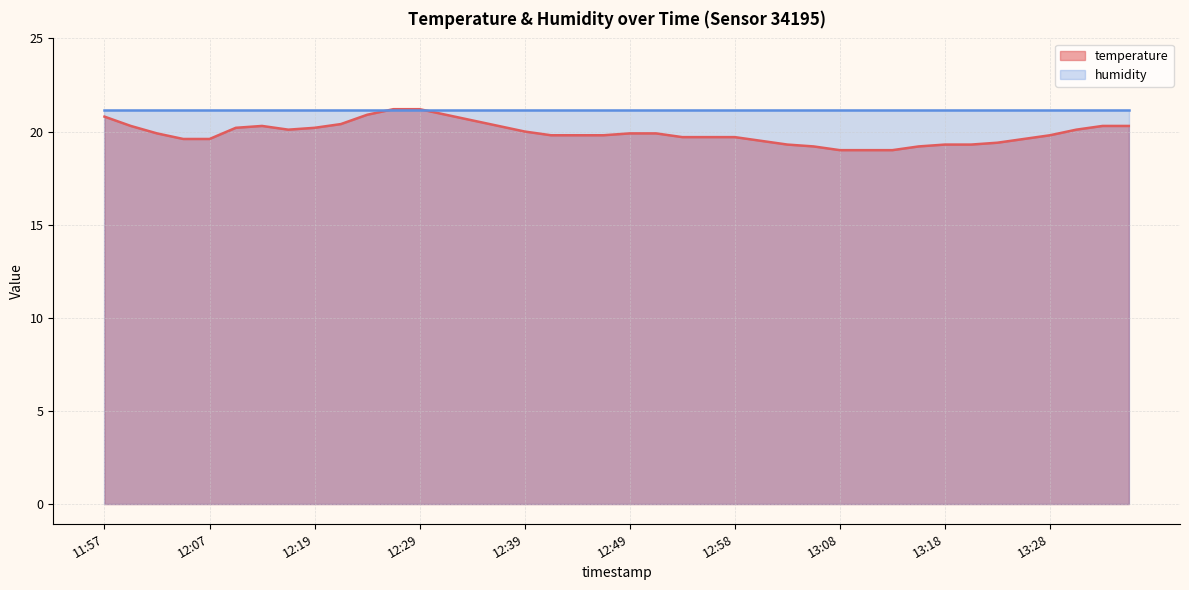

What position from the left is 12:17?

8